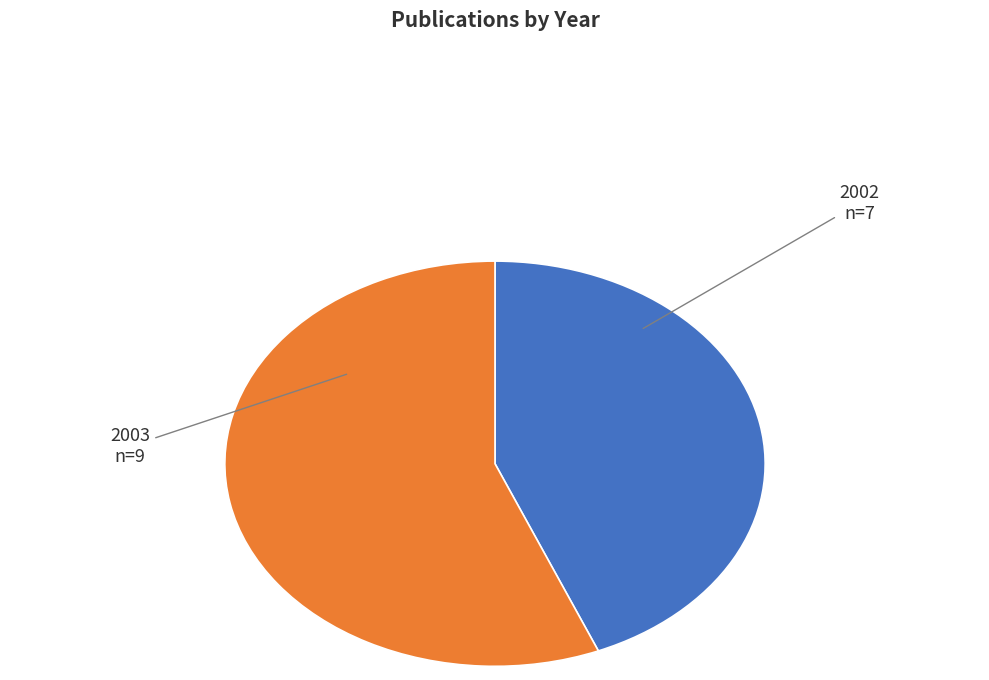

Does 2003 represent more than half of the total?

Yes